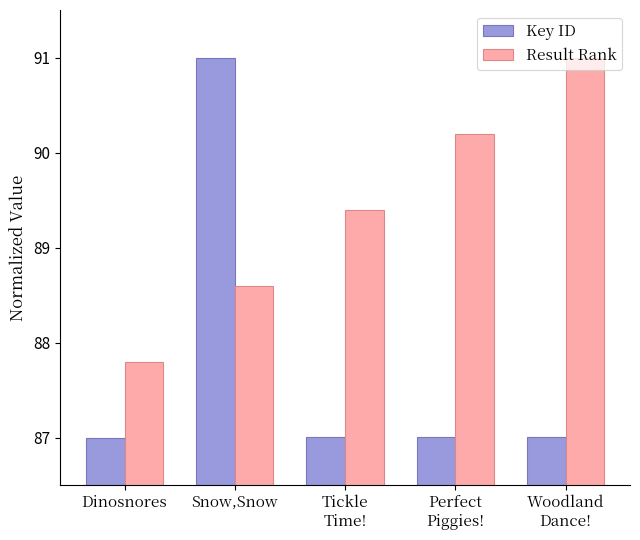

True or false: Result Rank has a value of 49.6 at Woodland
Dance!.

False